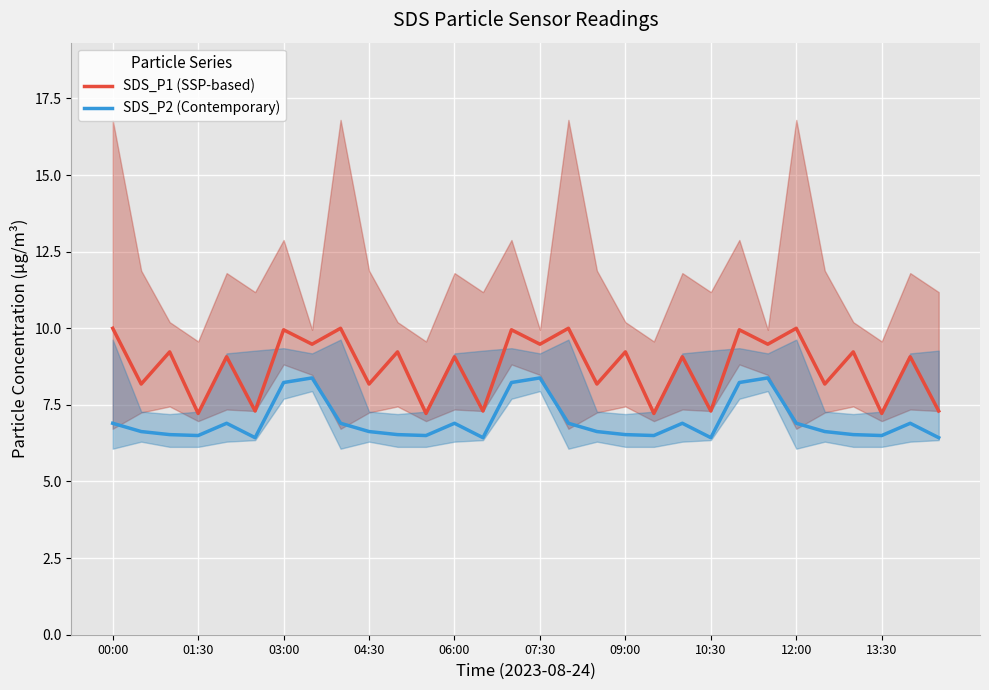

How many lines are shown in the chart?

2